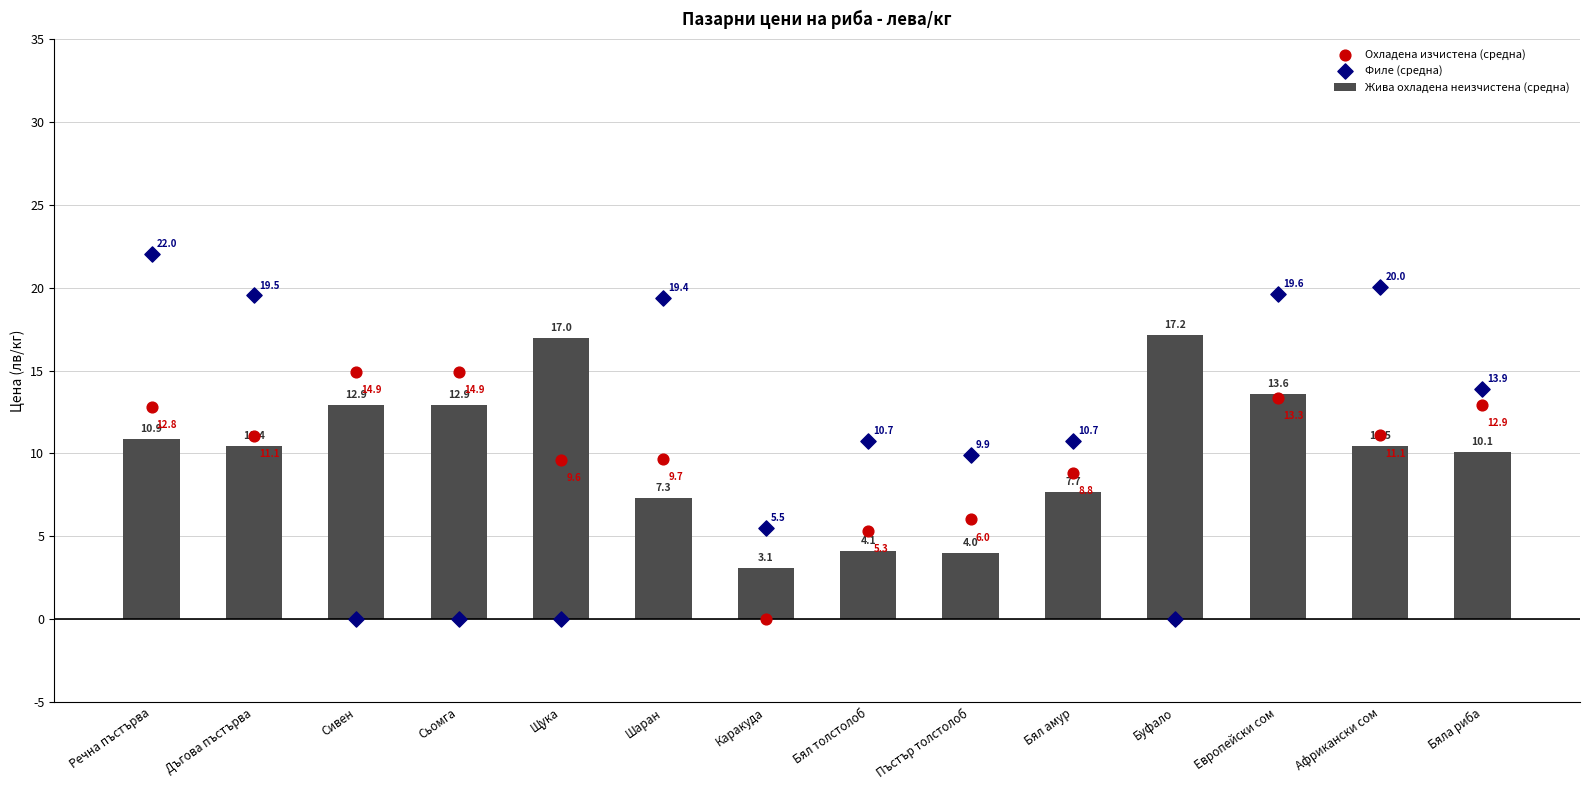

What is the total value across all series at Сьомга?

27.8